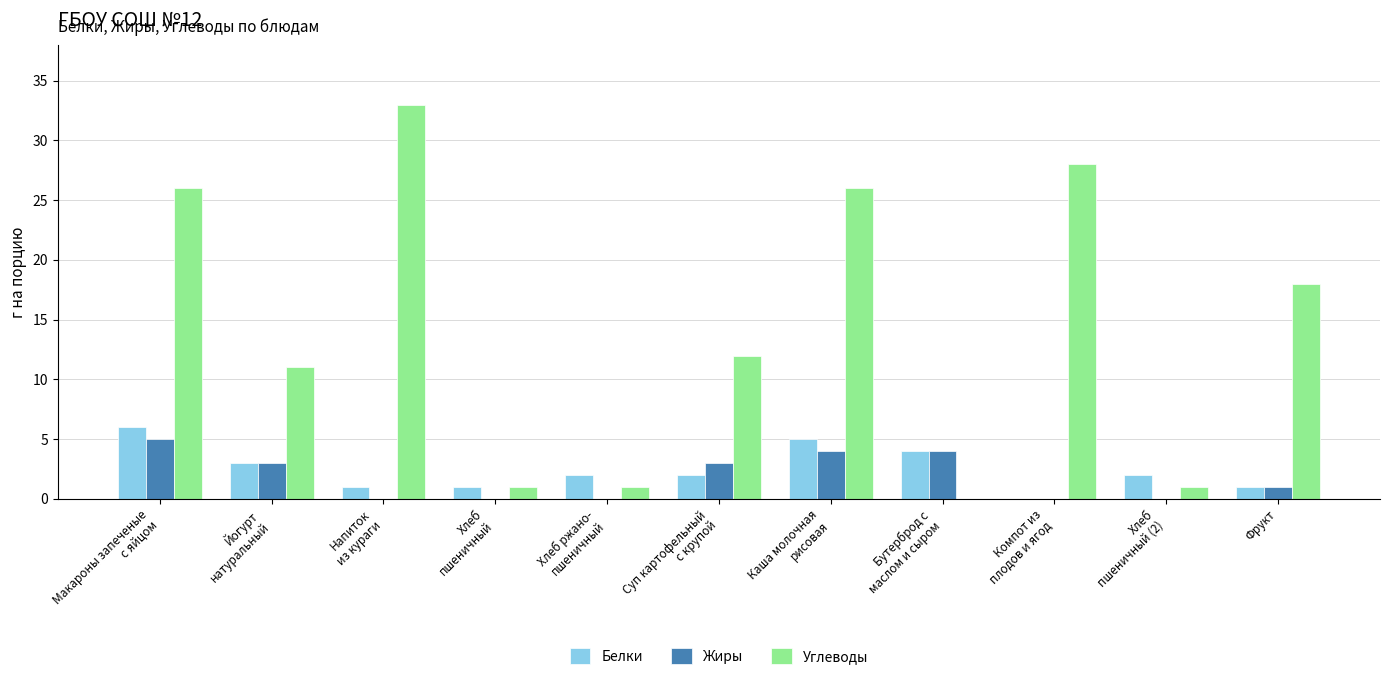

What is the maximum value shown in the chart?

33